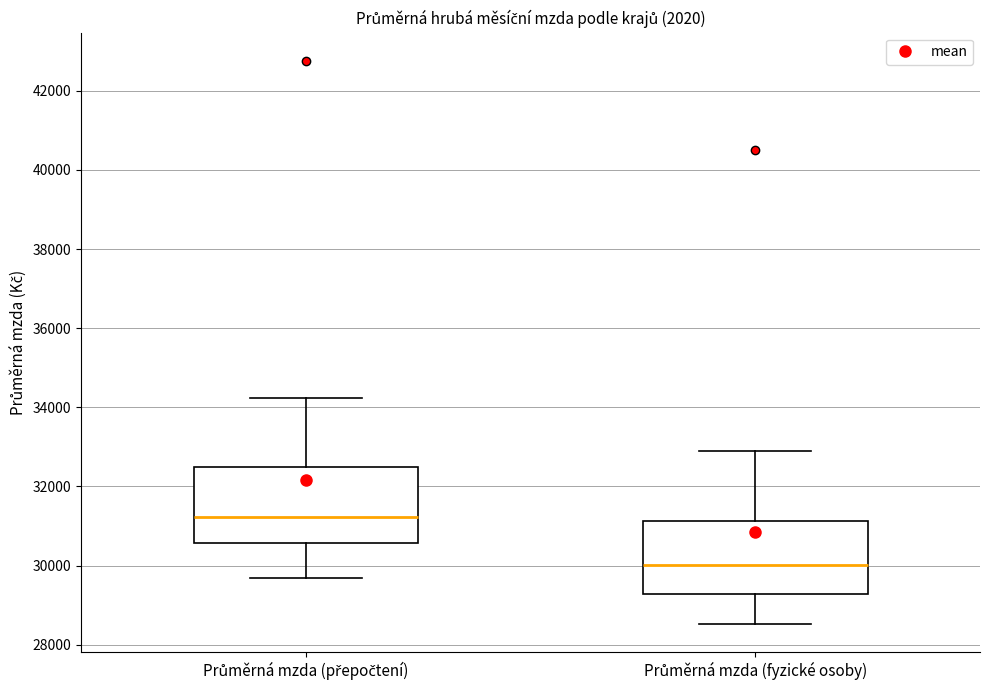

Where does the lower whisker of the box for Průměrná mzda (přepočtení) end on the y-axis? The values are not printed on the chart, so give them approximately, as read against the axis.

29600